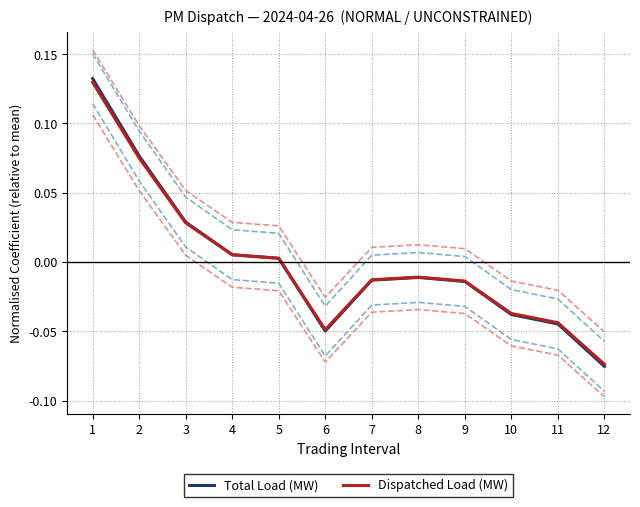

Which series has the widest spread of values?

Total Load (MW)